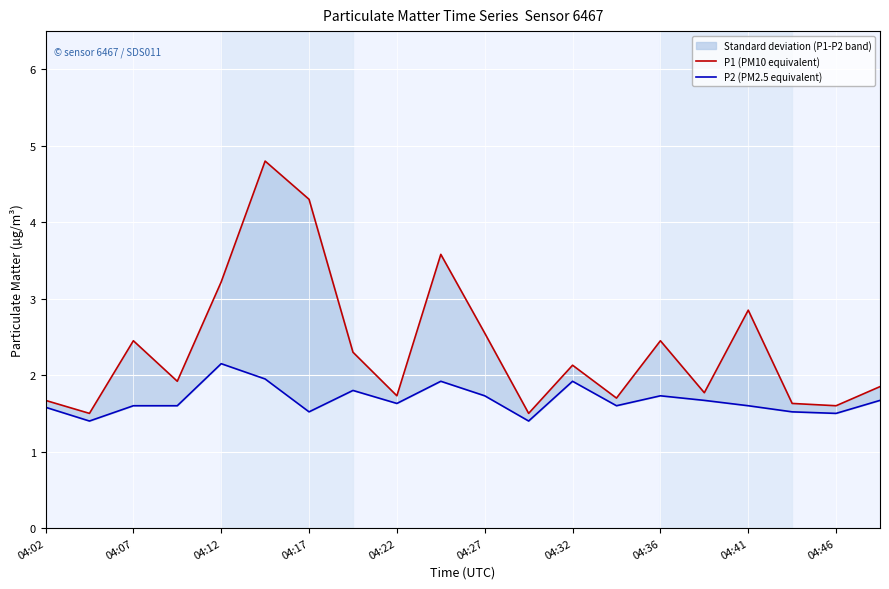

True or false: P1 (PM10 equivalent) has a value of 0.9 at 04:17.

False